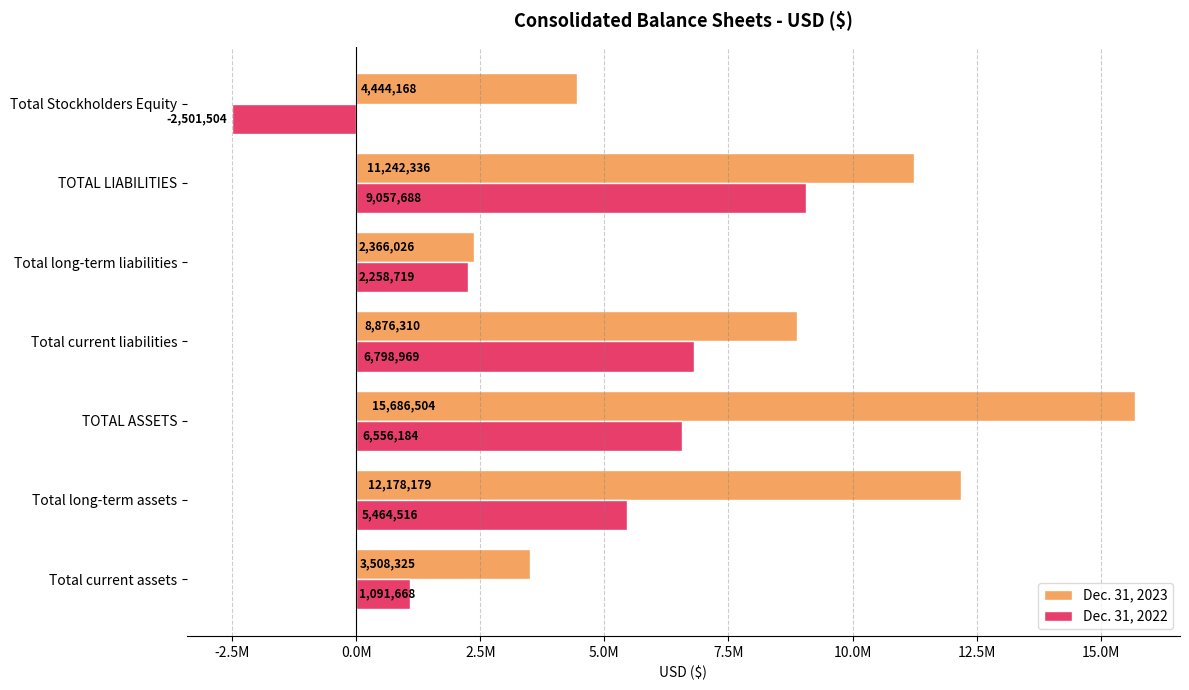

Rank the series by their average value, from lowest to highest.

Dec. 31, 2022, Dec. 31, 2023